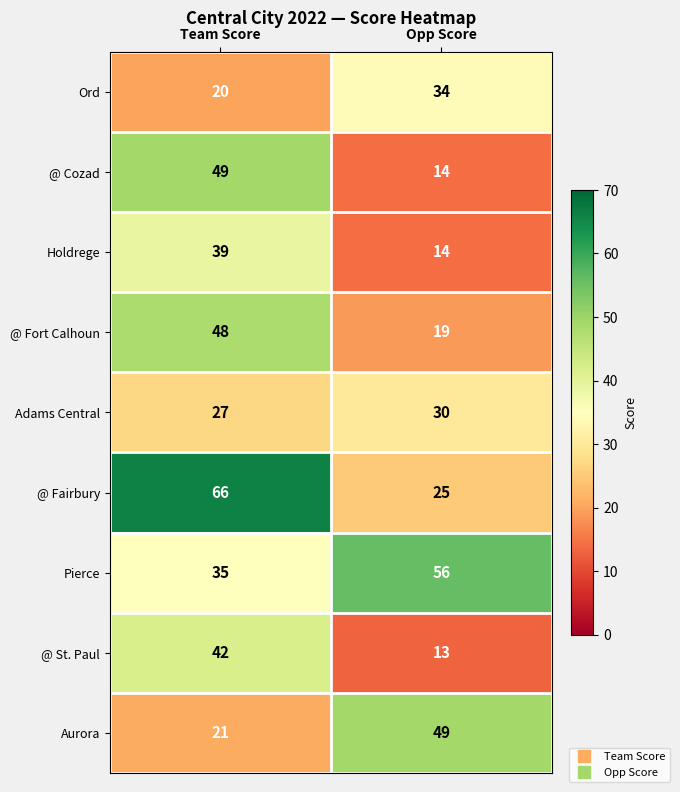

Where is @ Fairbury nearest to the value 45?

Opp Score